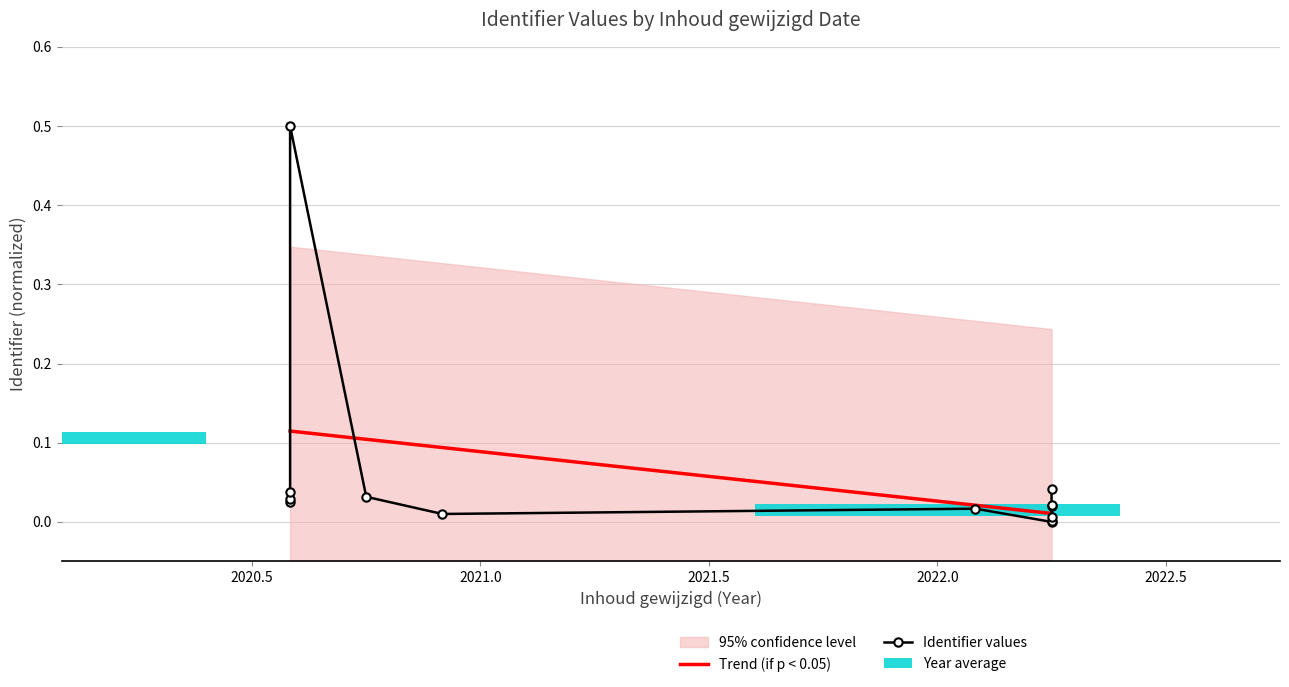

The value of Trend (if p < 0.05) at 2020.5 is 0.2. True or false?

False